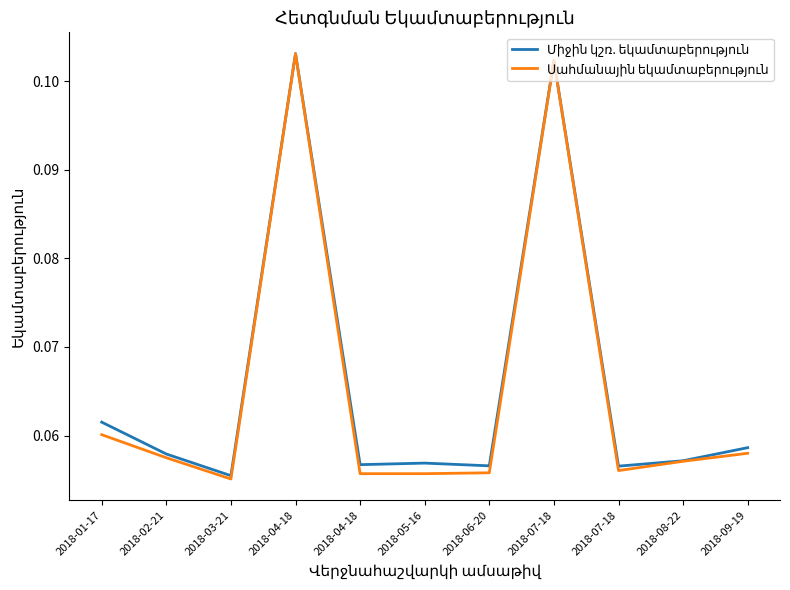

Is this an area chart (filled region under the line)?

No